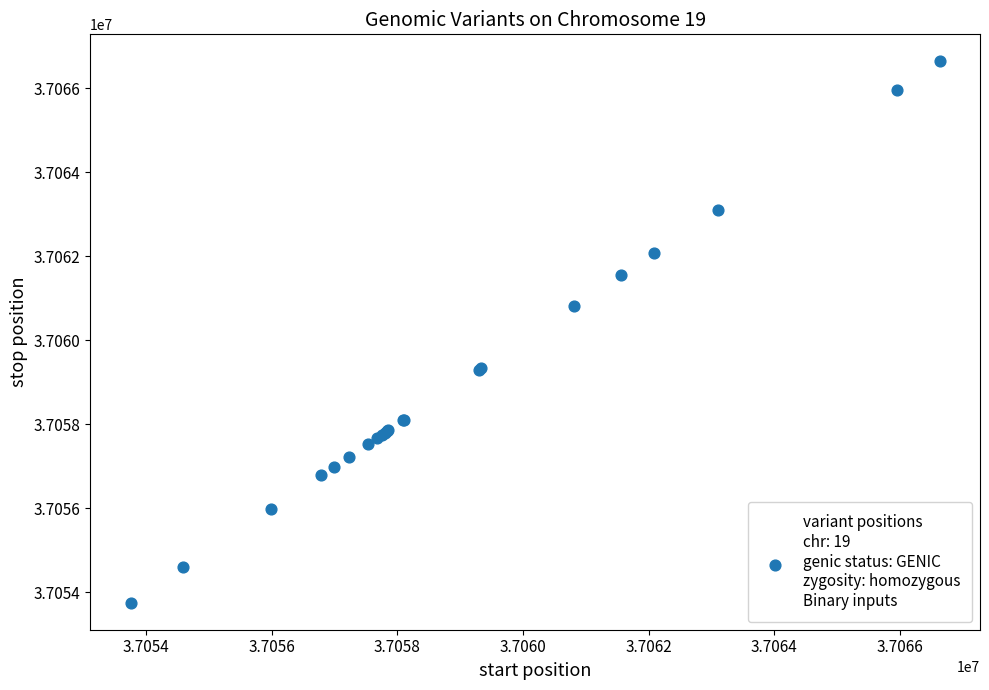

What Y value in the scatter plot is closest to 37060194?

37060818